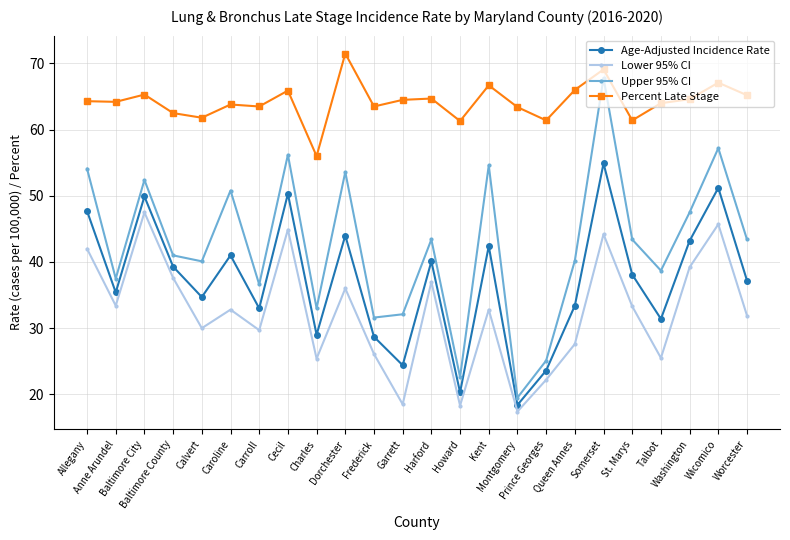

True or false: Upper 95% CI has more than 0 points higher than both neighbors.

True